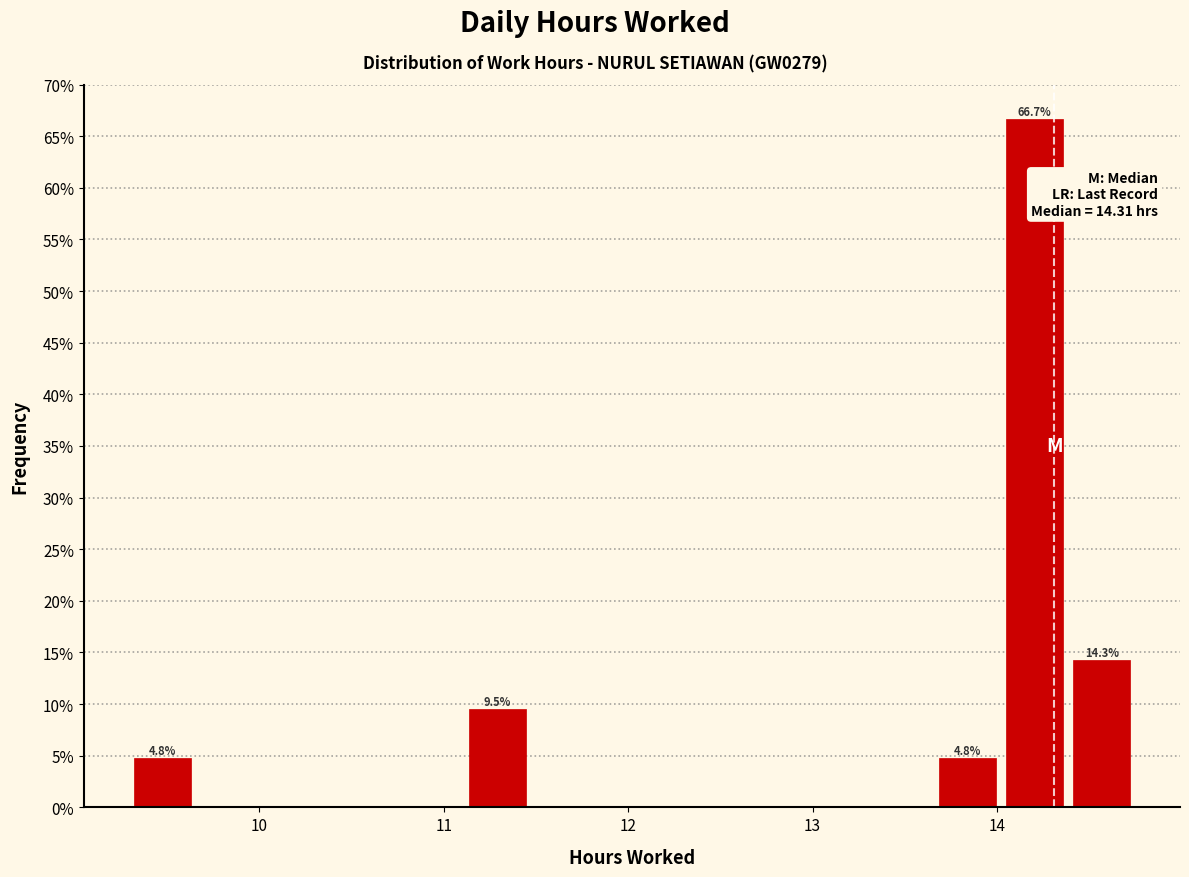

Read against the x-axis, roughly where is the centre of the tallest bar?

14.2